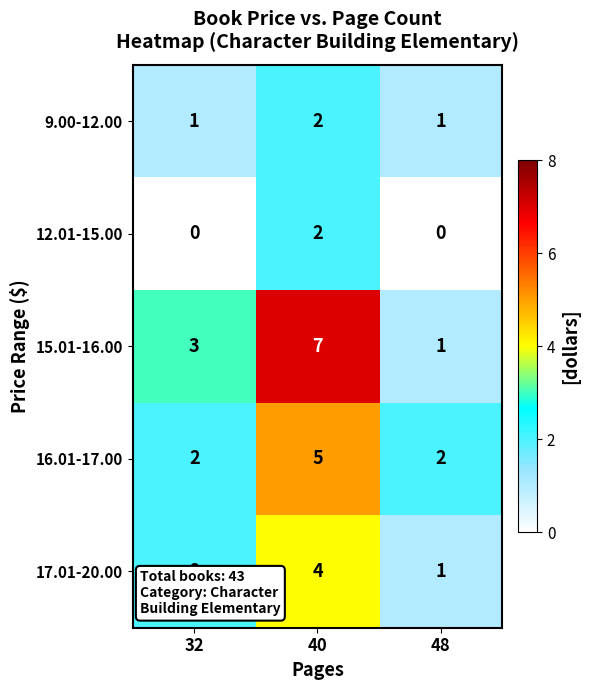

Where is 15.01-16.00 nearest to the value 4?

32